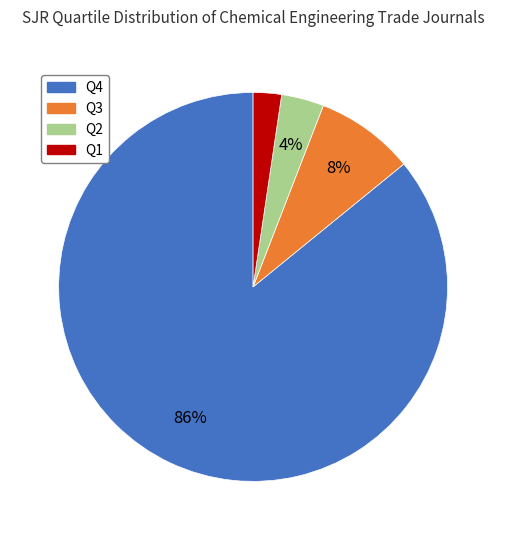

Is the sum of Q1 and Q4 greater than half?

Yes